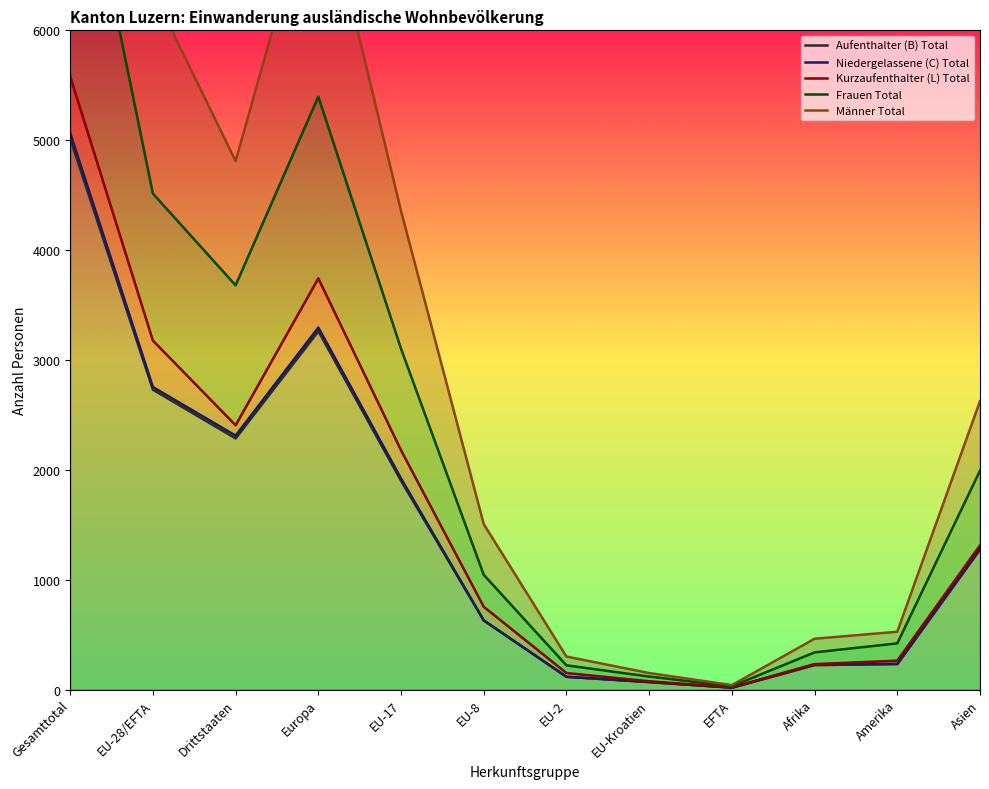

The value of Frauen Total at Europa is 3697. True or false?

False